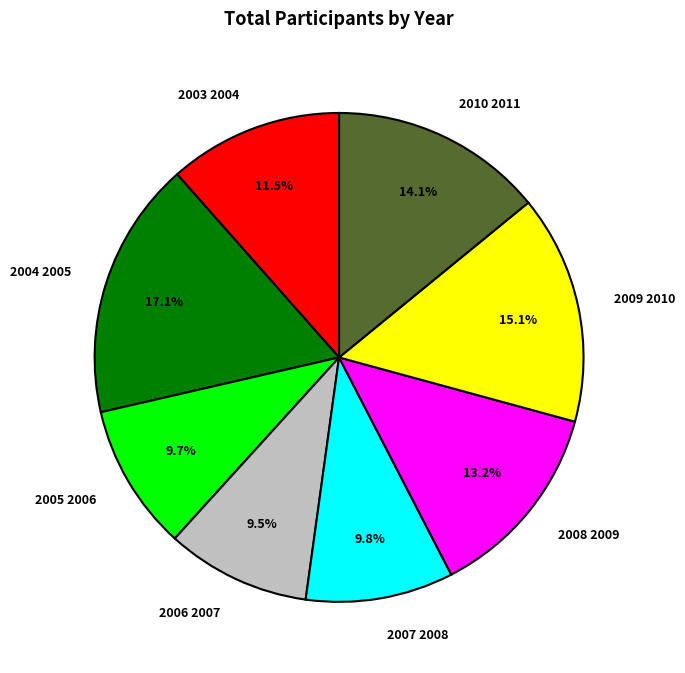

Which slice is the largest?

2004 2005